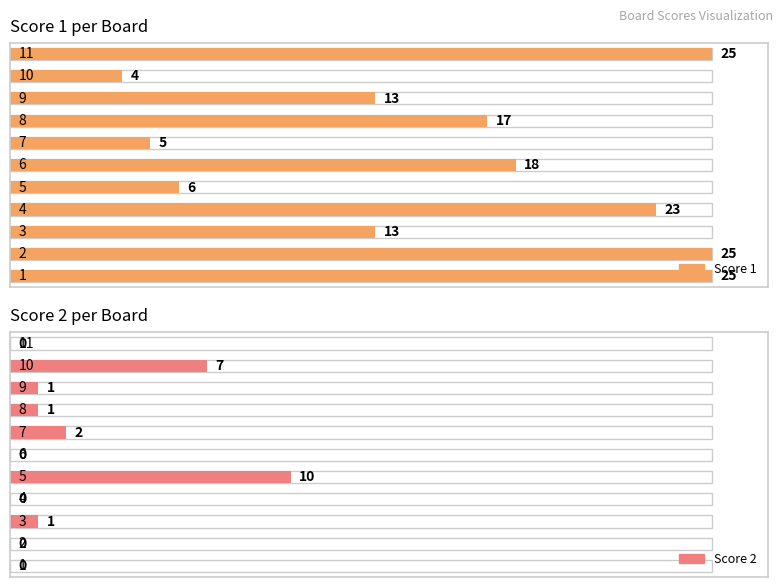

True or false: Score 2 has a value of 0 at 4.

True